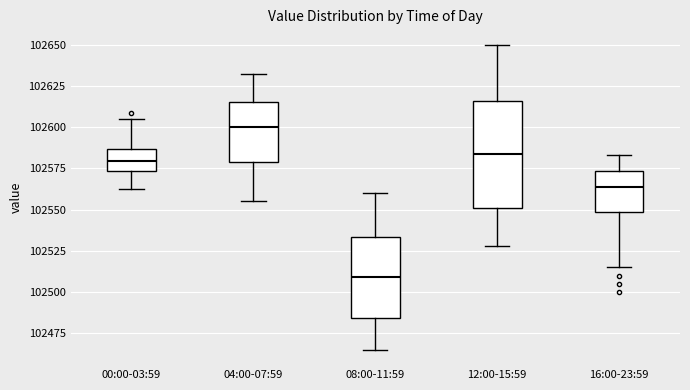

Comparing the boxes themselves (not the whiskers), which one is the tallest?

12:00-15:59